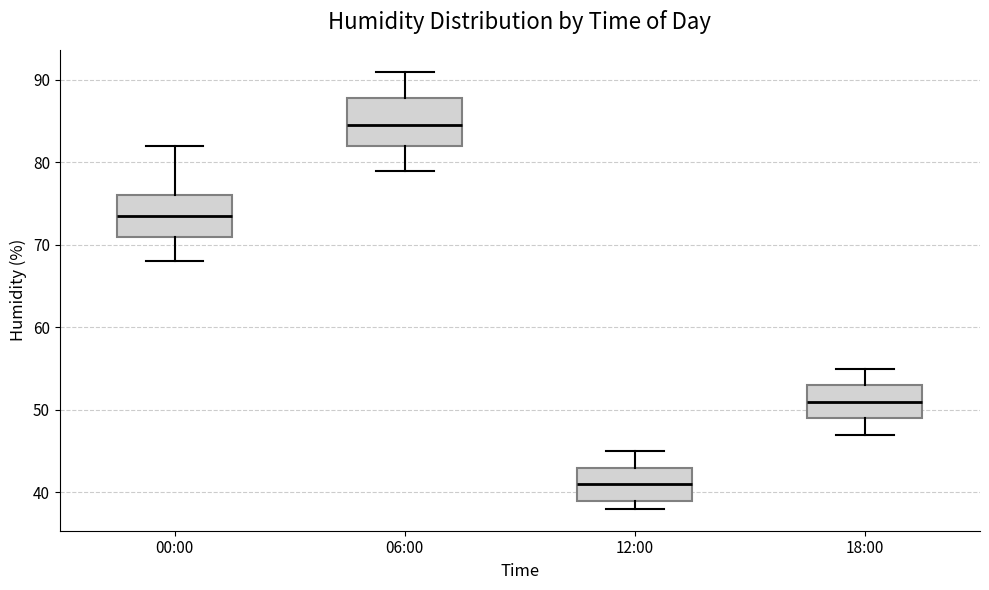

Which box has the lowest median line?

12:00